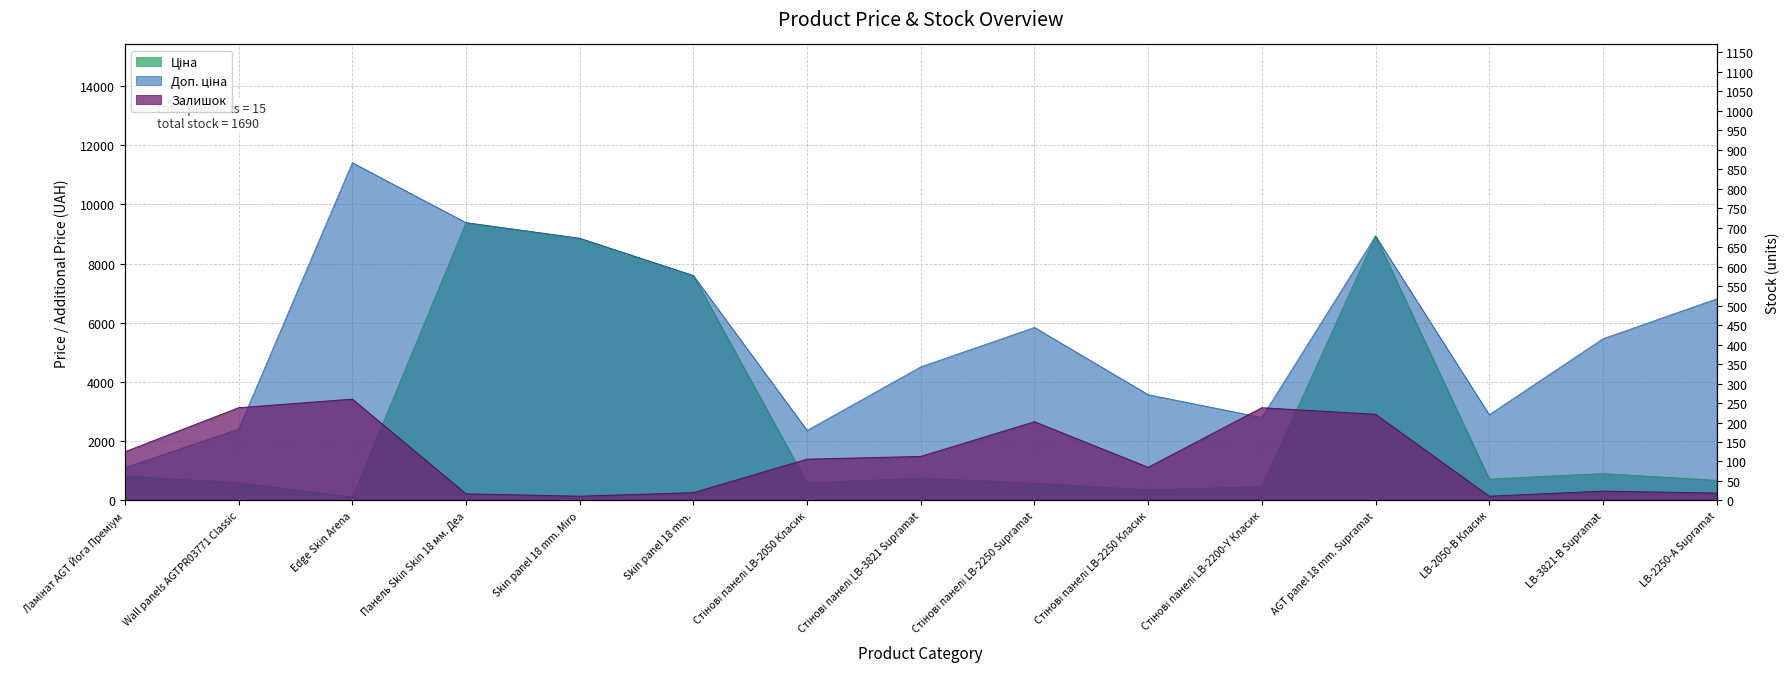

The value of Ціна at Edge Skin Arena is 45.6. True or false?

False